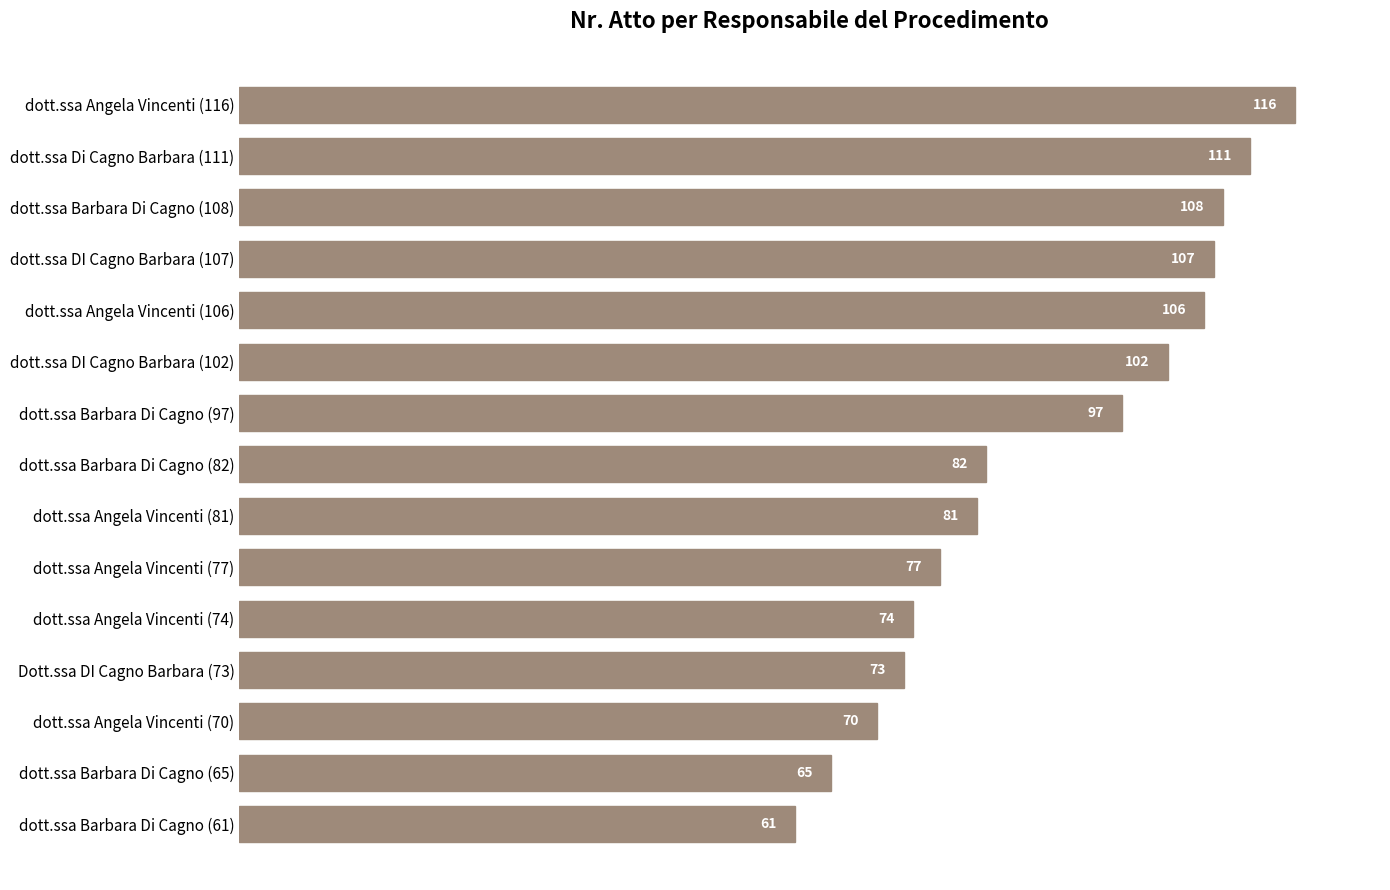

Count the number of categories in the chart.

15